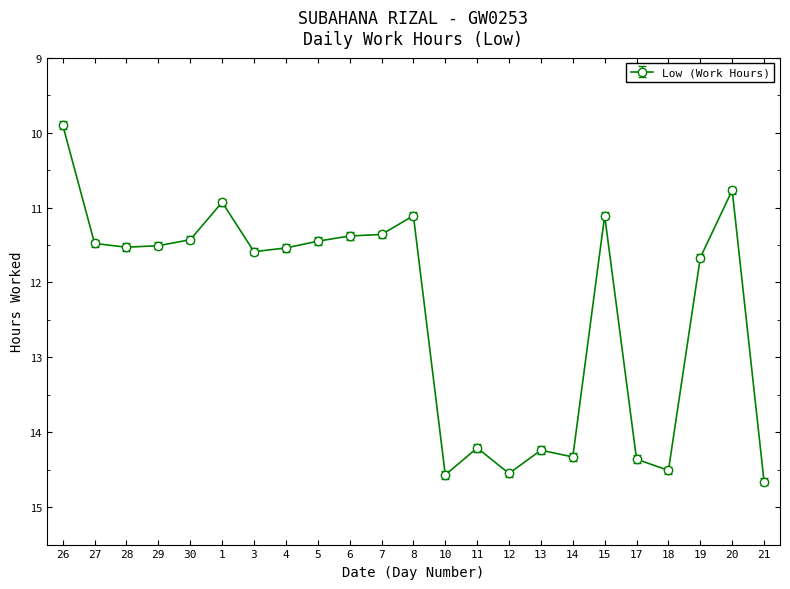

The value at 14 is 24.7. True or false?

False